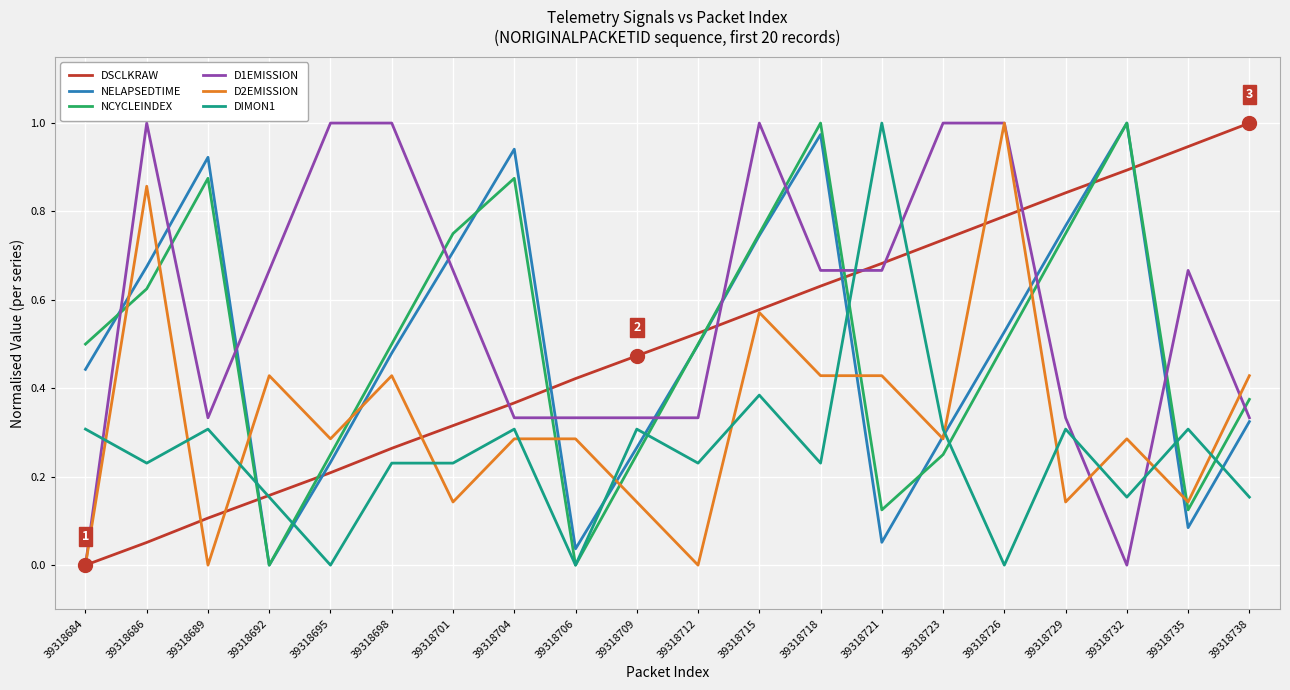

Between 39318686 and 39318712, which series saw the biggest shift?

D2EMISSION